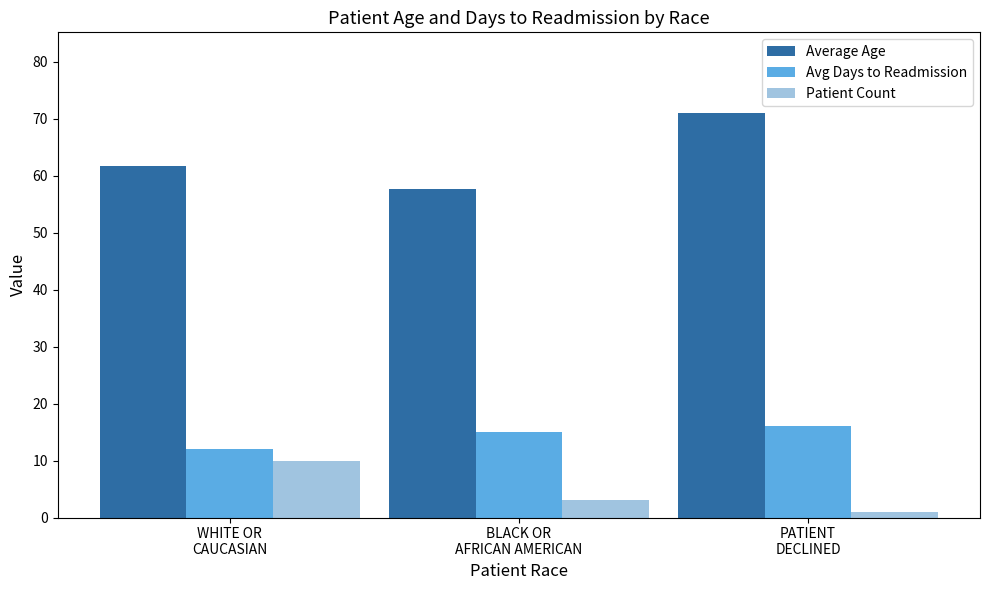

At which category is the sum across all series the highest?

PATIENT
DECLINED